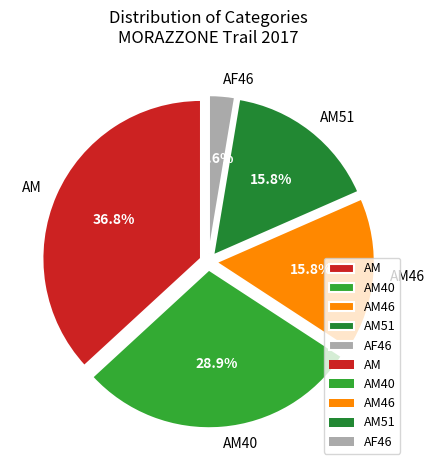

Does AM51 represent more than half of the total?

No